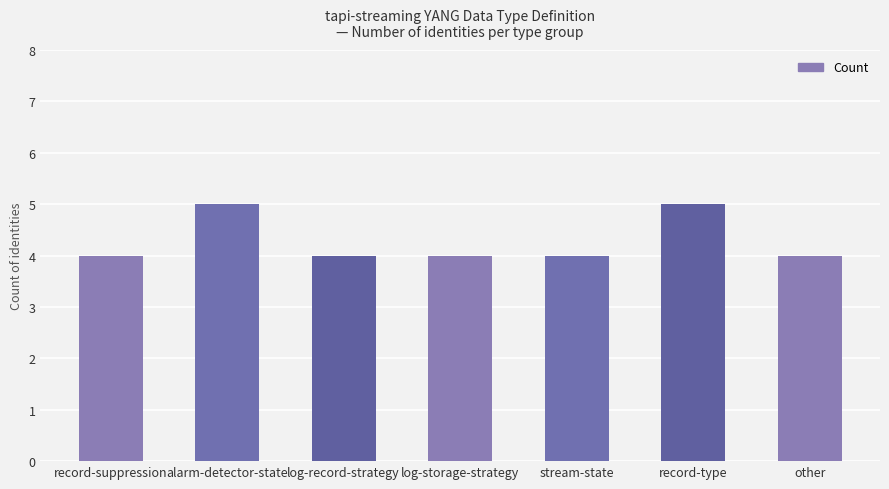

What position from the left is other?

7